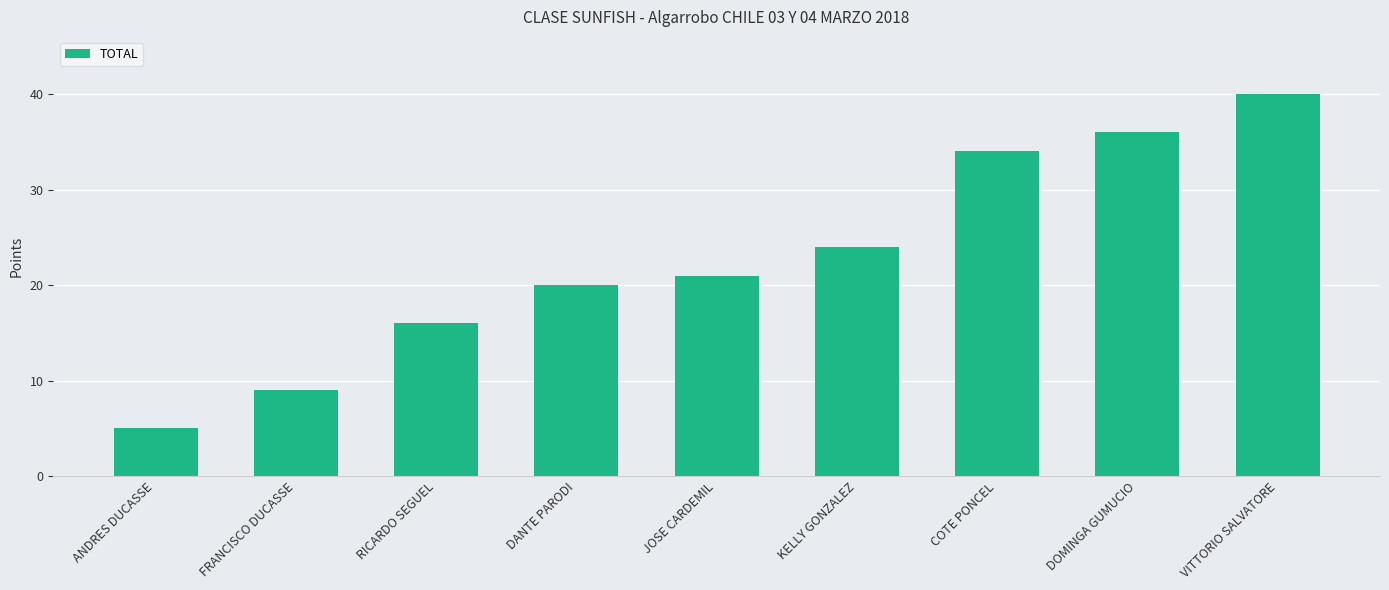

Reading left to right, list all the values displayed in this chart.

ANDRES DUCASSE=5	FRANCISCO DUCASSE=9	RICARDO SEGUEL=16	DANTE PARODI=20	JOSE CARDEMIL=21	KELLY GONZALEZ=24	COTE PONCEL=34	DOMINGA GUMUCIO=36	VITTORIO SALVATORE=40